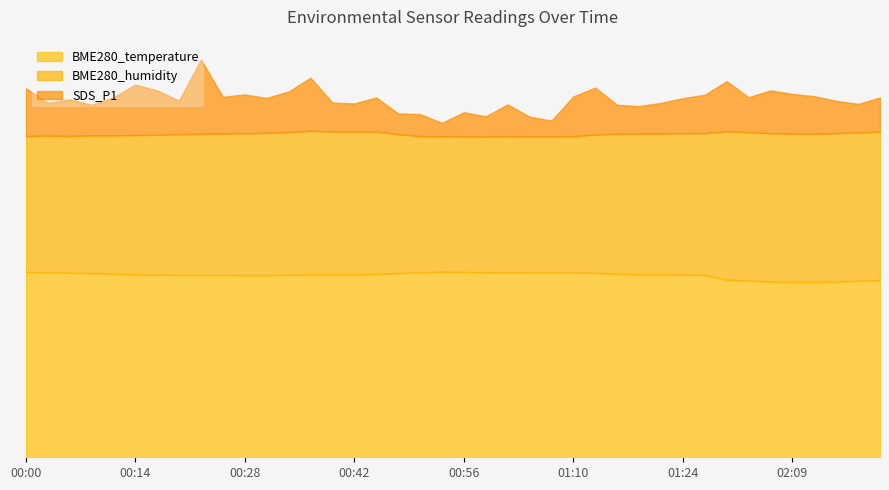

What is the average value of the SDS_P1 series?

96.6